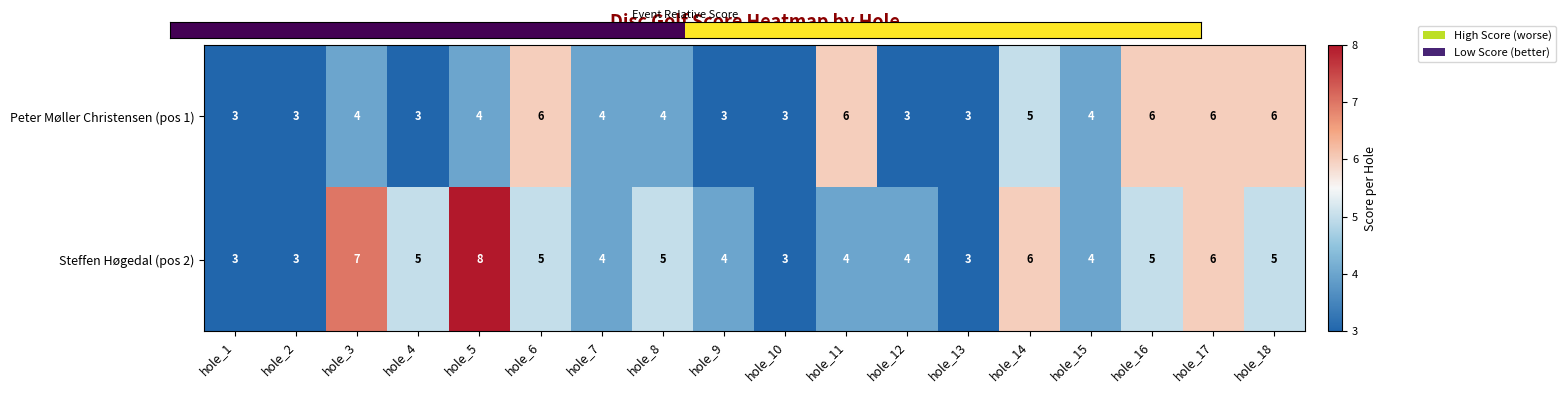

What is the minimum value for Peter Møller Christensen (pos 1)?

3